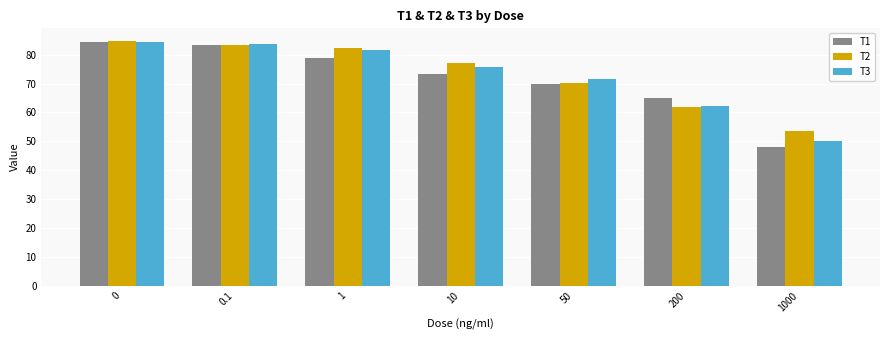

What is the total value across all series at 200?

189.3